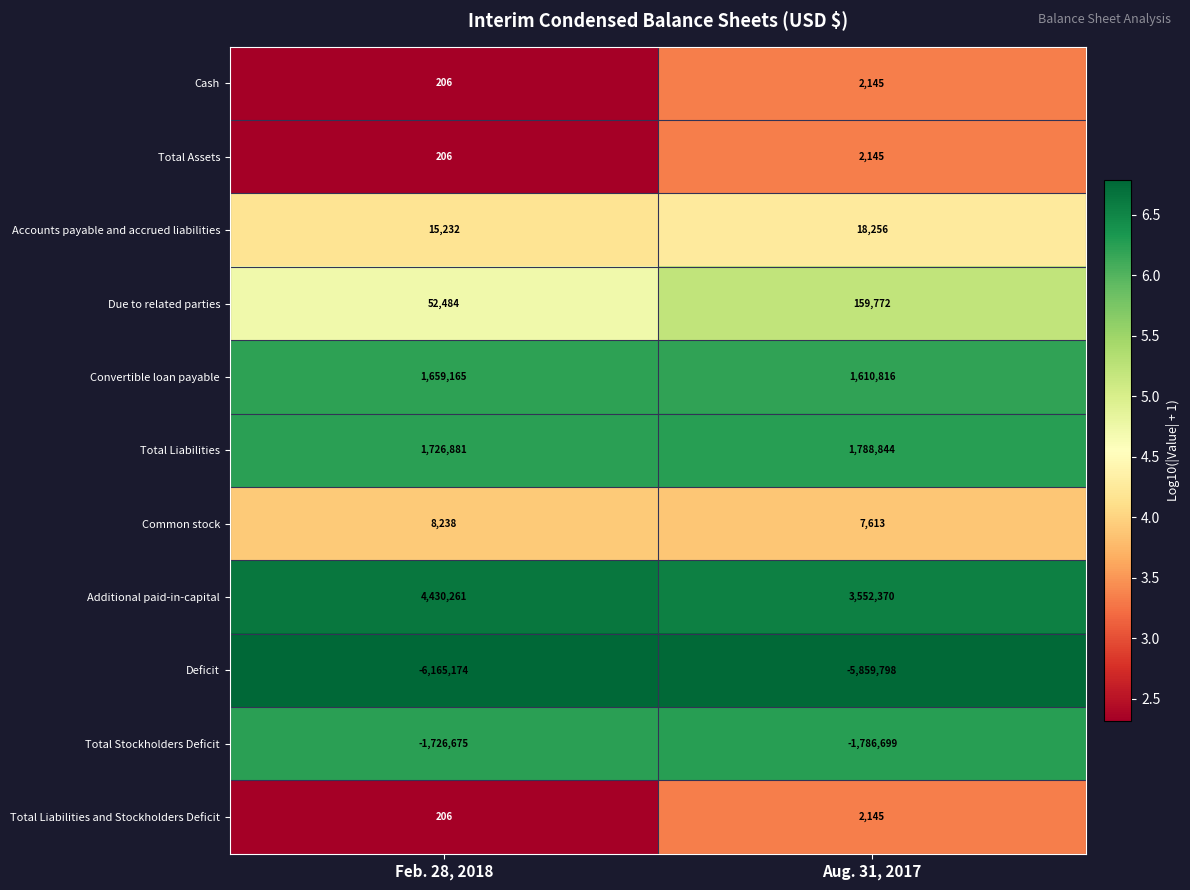

What is the approximate value of Common stock at Feb. 28, 2018, to the nearest 50?

8250